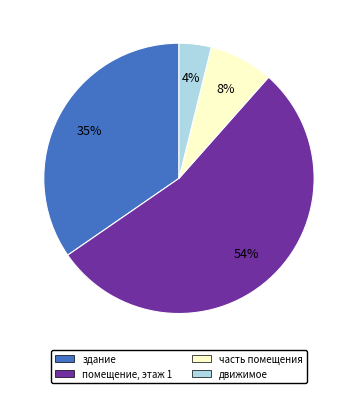

To the nearest percent, what is the difference between the largest and smallest slice percentages?

50%